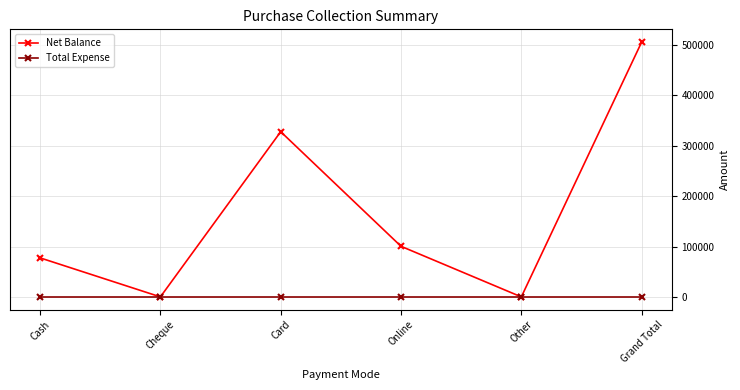

Which series has the largest total across all categories?

Net Balance